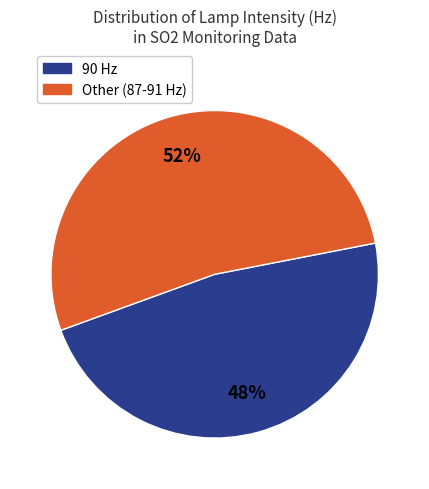

Is there a majority slice in this chart?

Yes